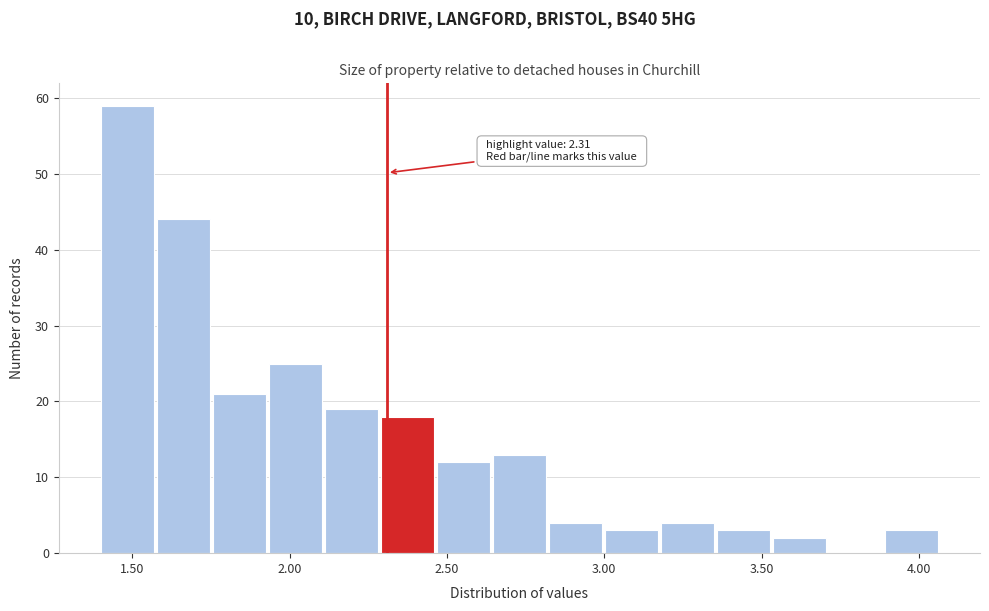

Around what value on the x-axis is the tallest bar? Give the approximate position of its centre, as read against the axis.

1.50